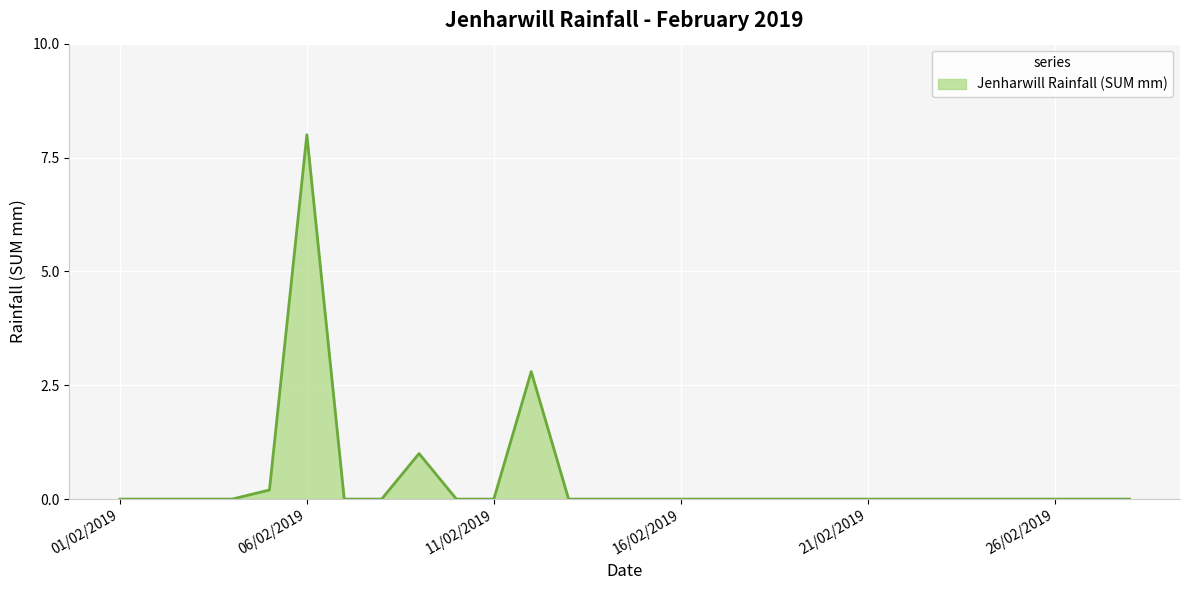

What is the difference between the maximum and minimum values?

8.0